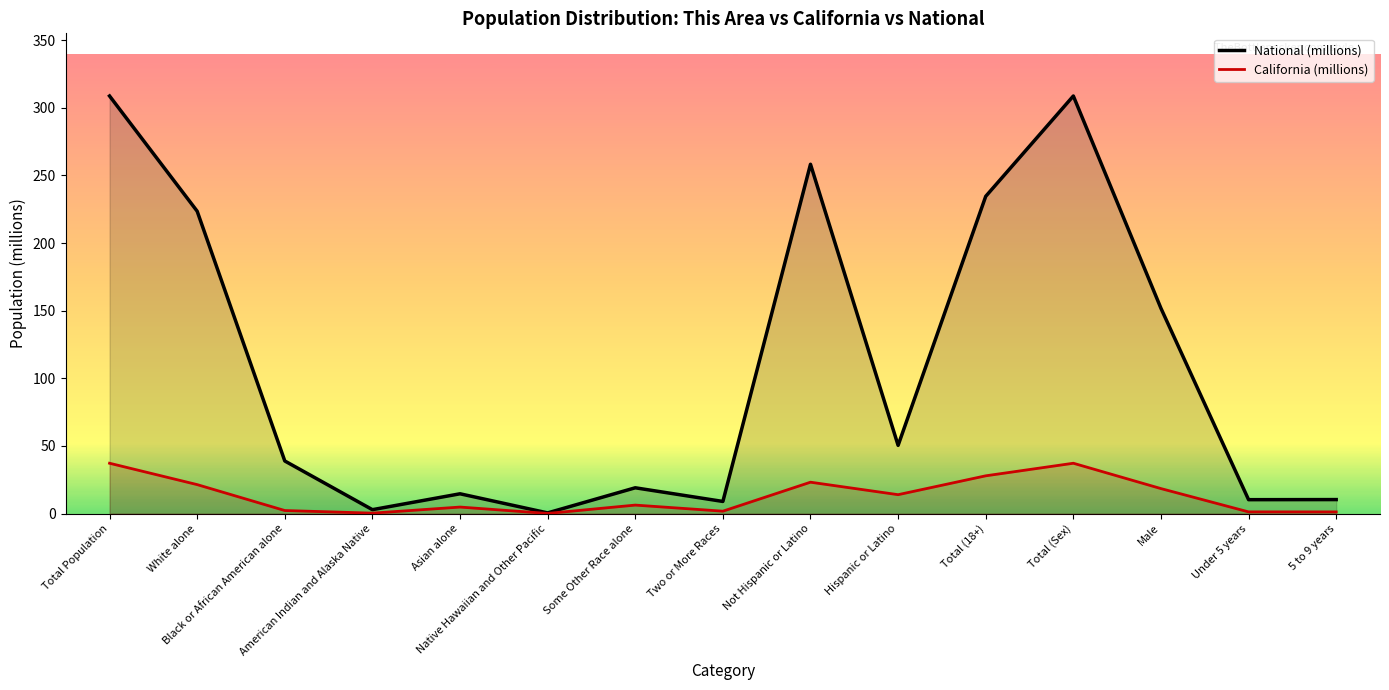

True or false: National (millions) and California (millions) cross at least once.

False